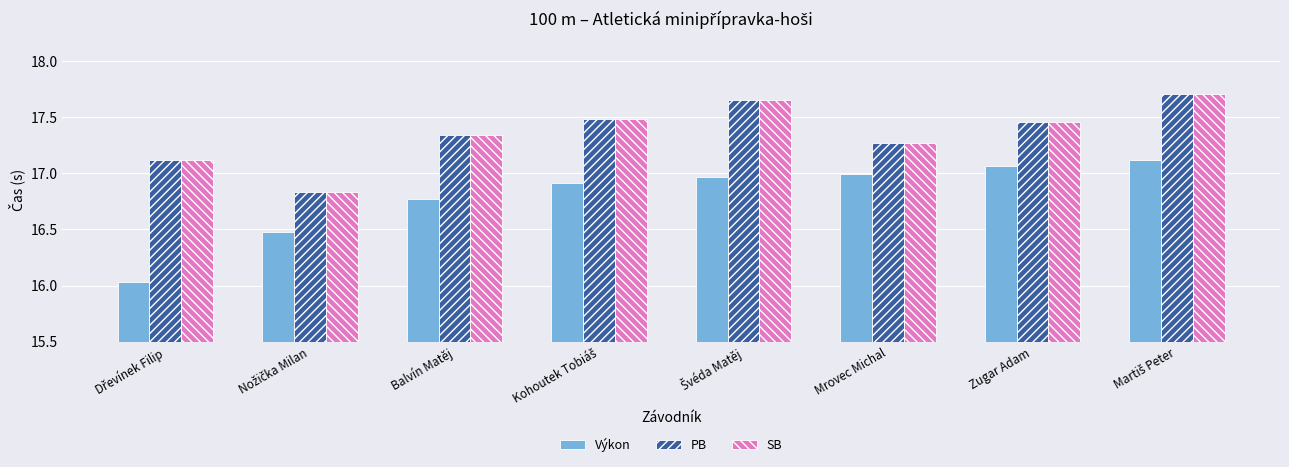

How many SB values are between 17 and 18?

7